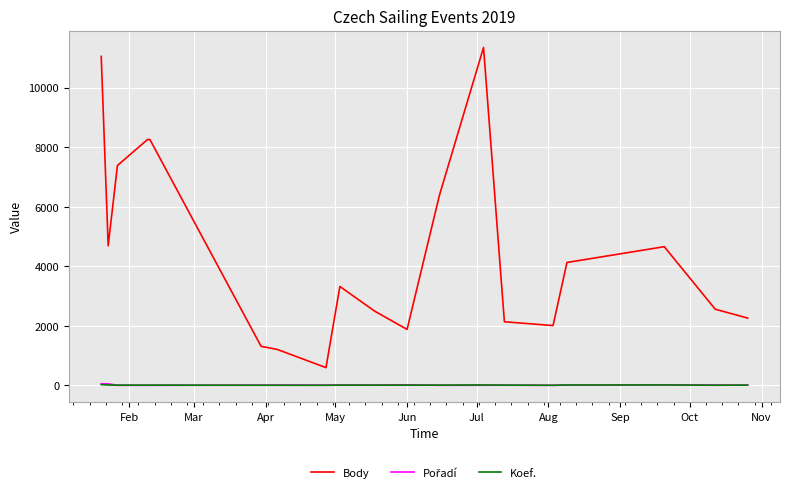

Which series has the largest total across all categories?

Body